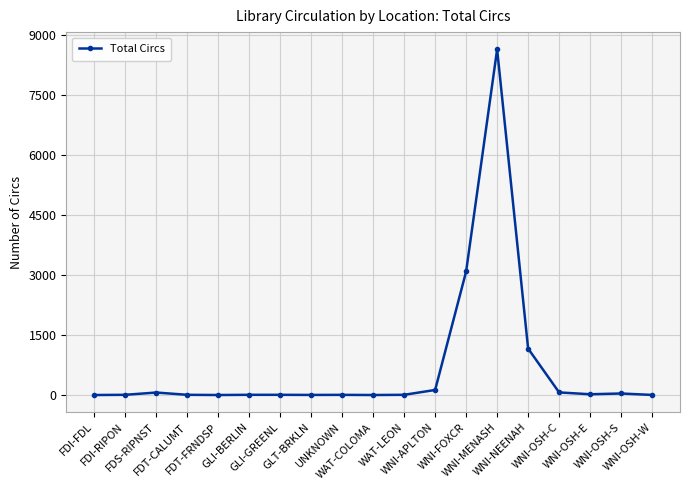

What is the ratio of the value at UNKNOWN to the value at WNI-OSH-S?

0.1